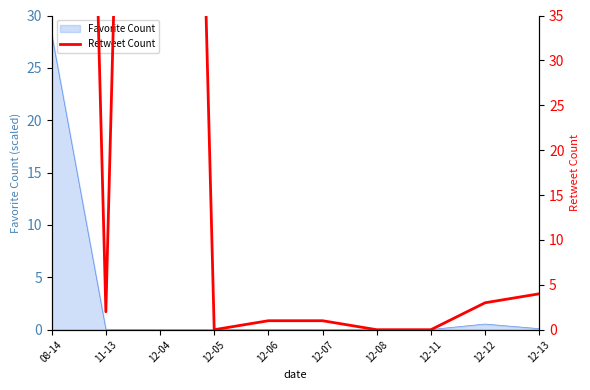

The chart shows a value of 234 at 12-04. True or false?

True